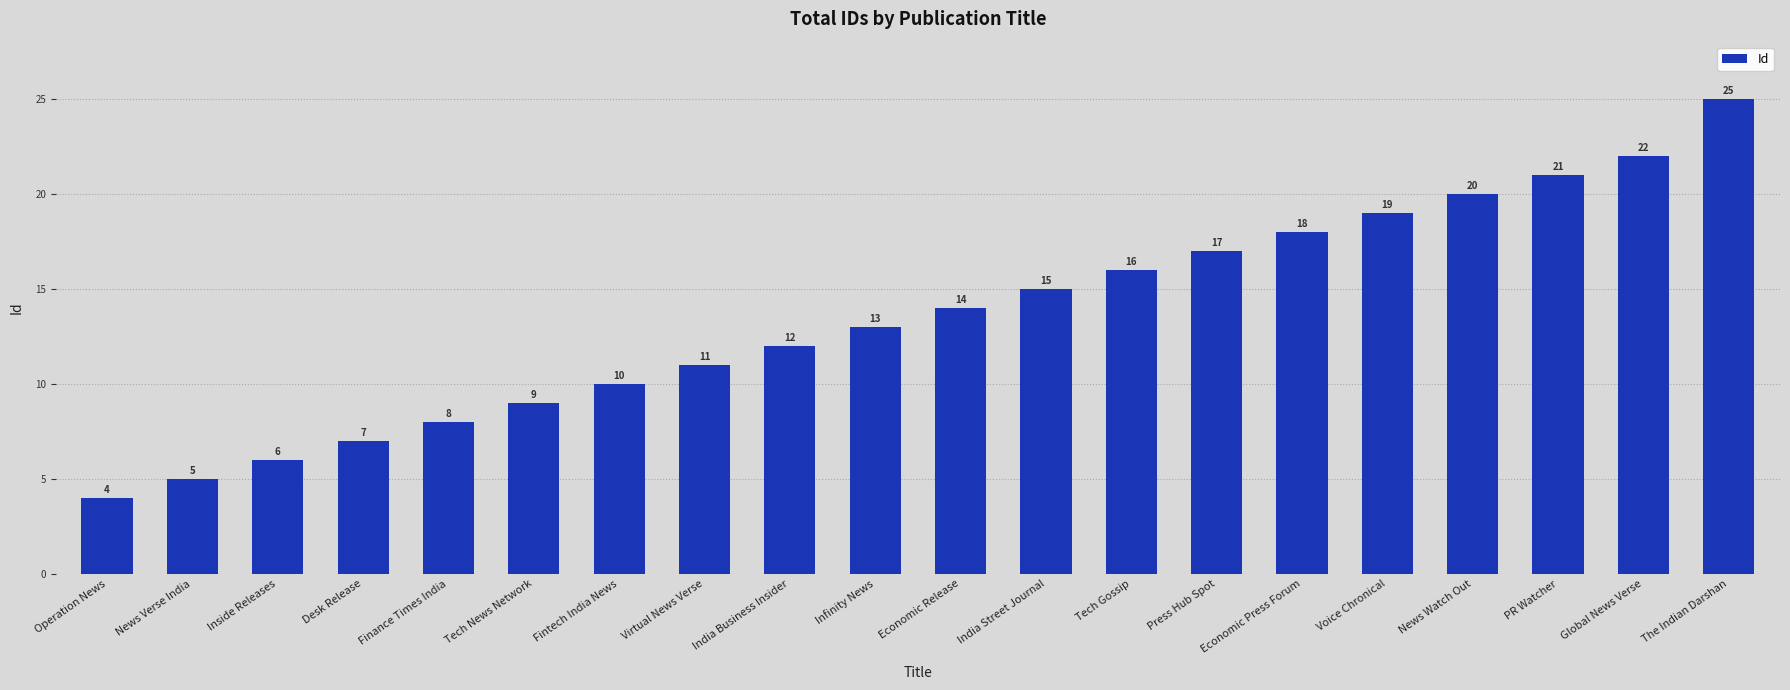

Reading left to right, what are all the values shown in this chart?

4	5	6	7	8	9	10	11	12	13	14	15	16	17	18	19	20	21	22	25